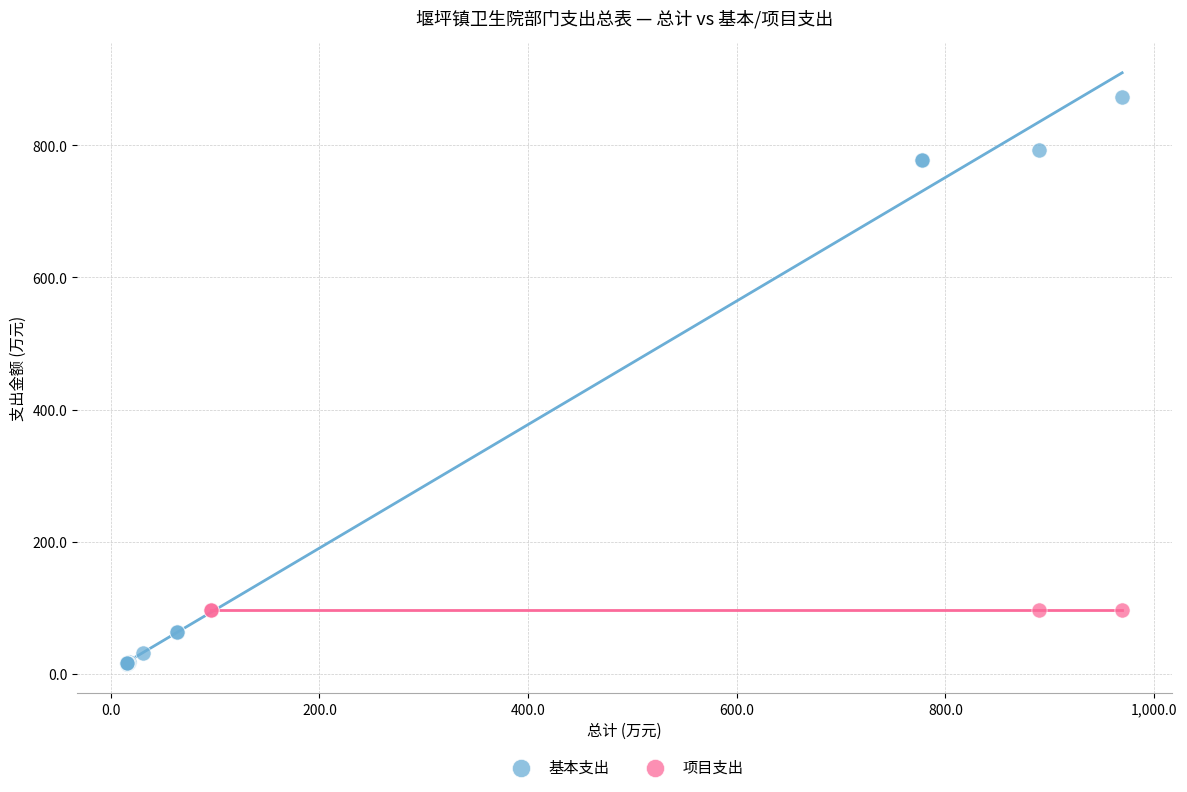

Which series reaches the minimum Y coordinate?

基本支出